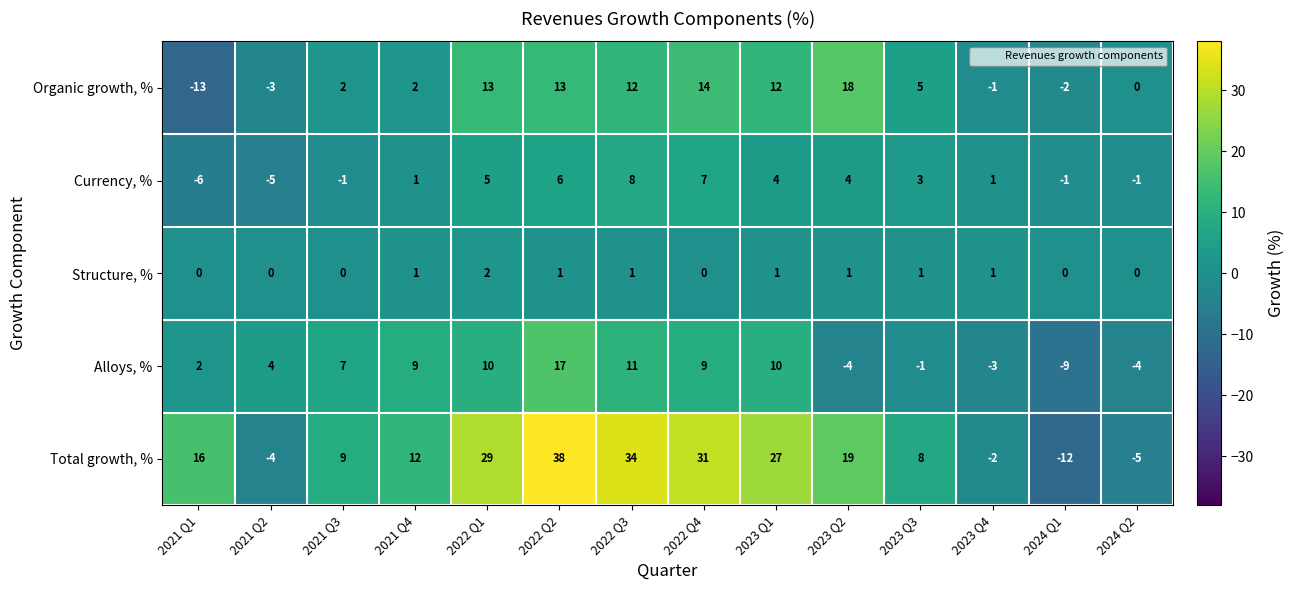

True or false: Currency, % has a value of 3 at 2023 Q3.

True